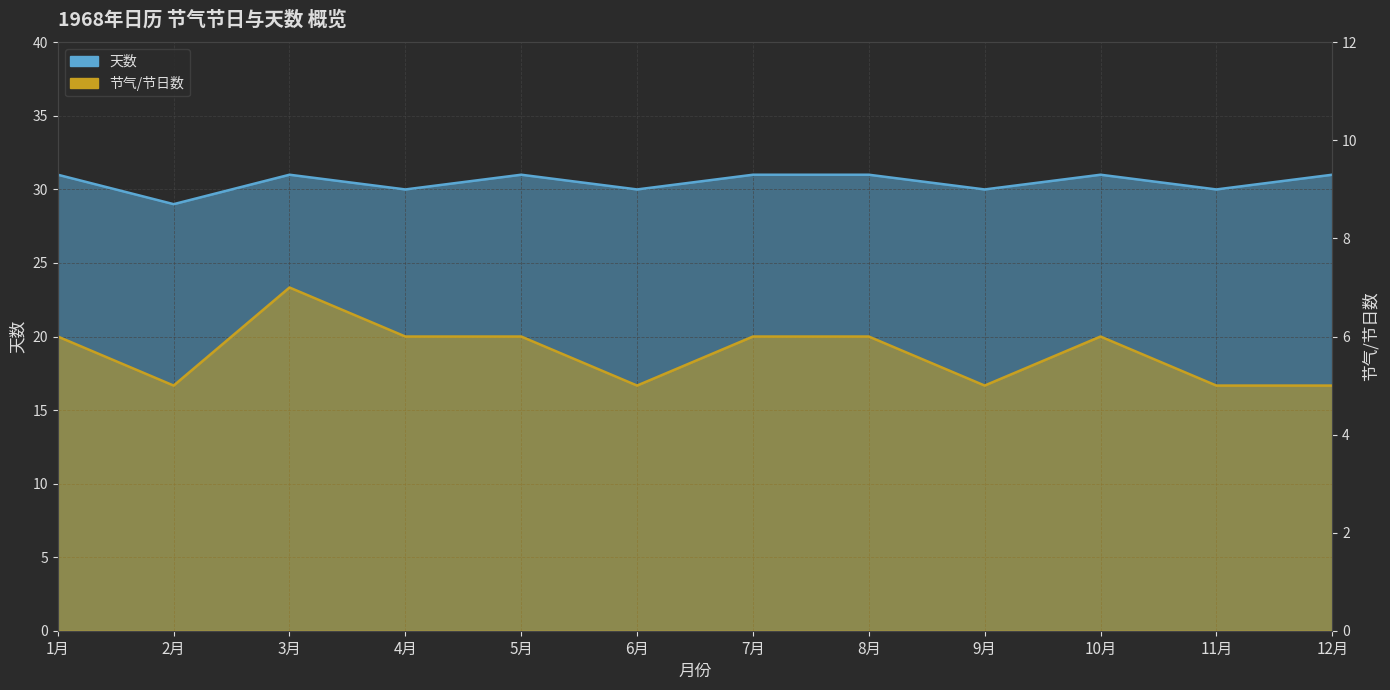

What is the minimum value shown in the chart?

5